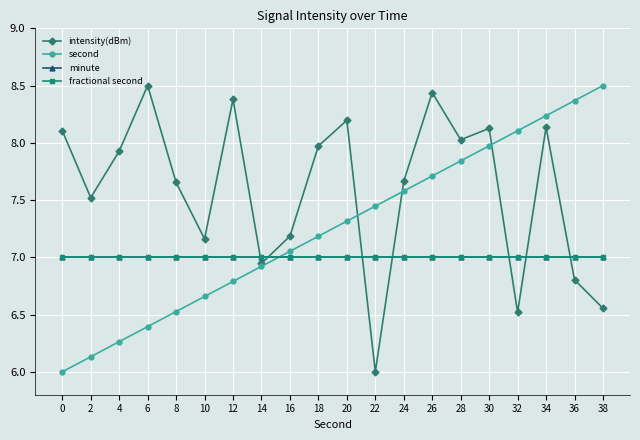

List the series in order of their peak value, lowest first.

minute, fractional second, intensity(dBm), second